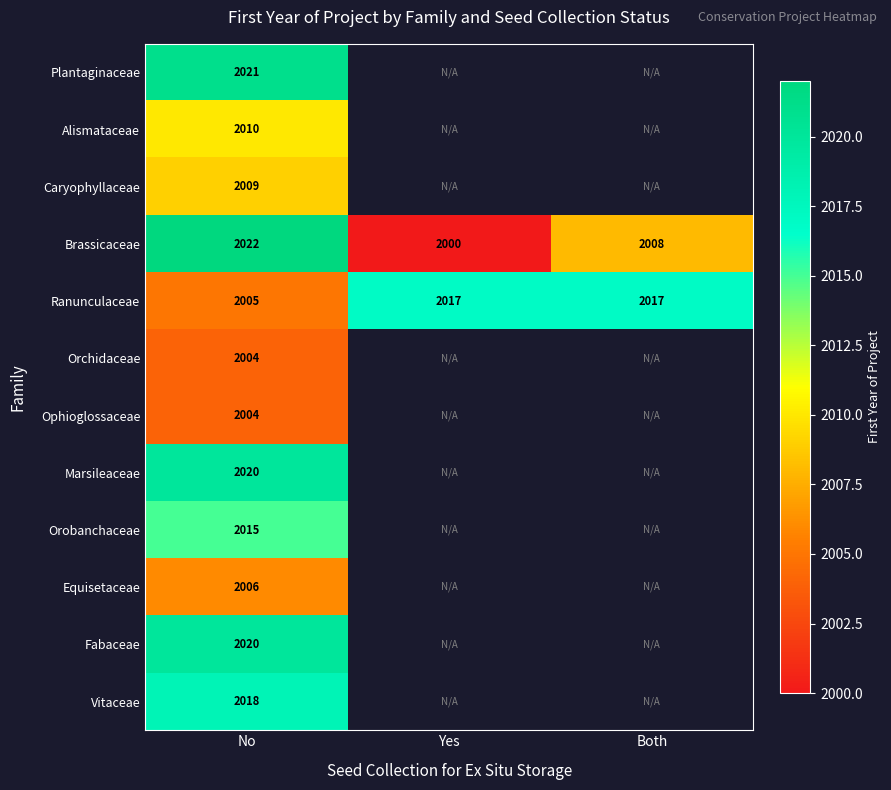

How many Ranunculaceae values are between 2005 and 2017?

3